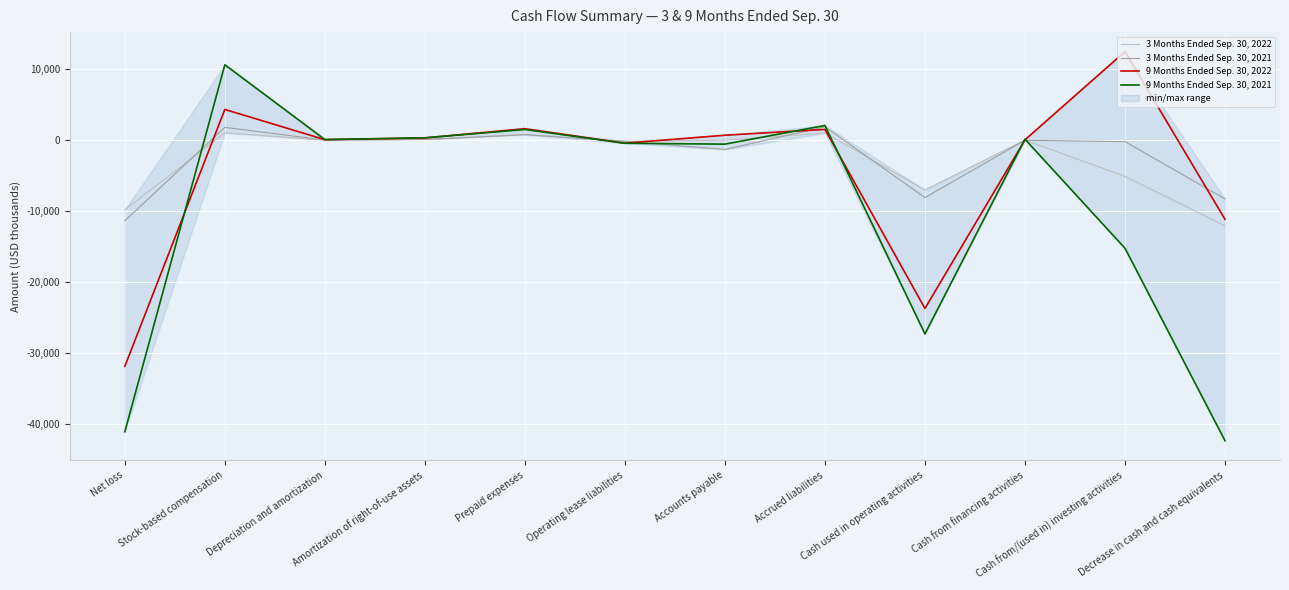

Where does the 3 Months Ended Sep. 30, 2022 series first go above 23?

Stock-based compensation